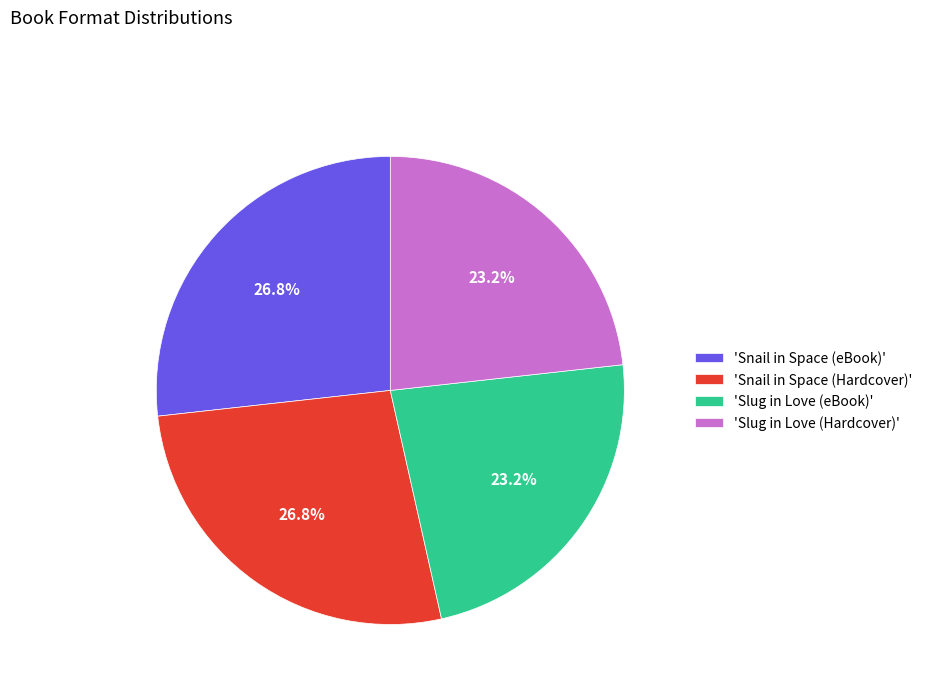

Is 'Snail in Space (eBook)' the majority of the pie?

No